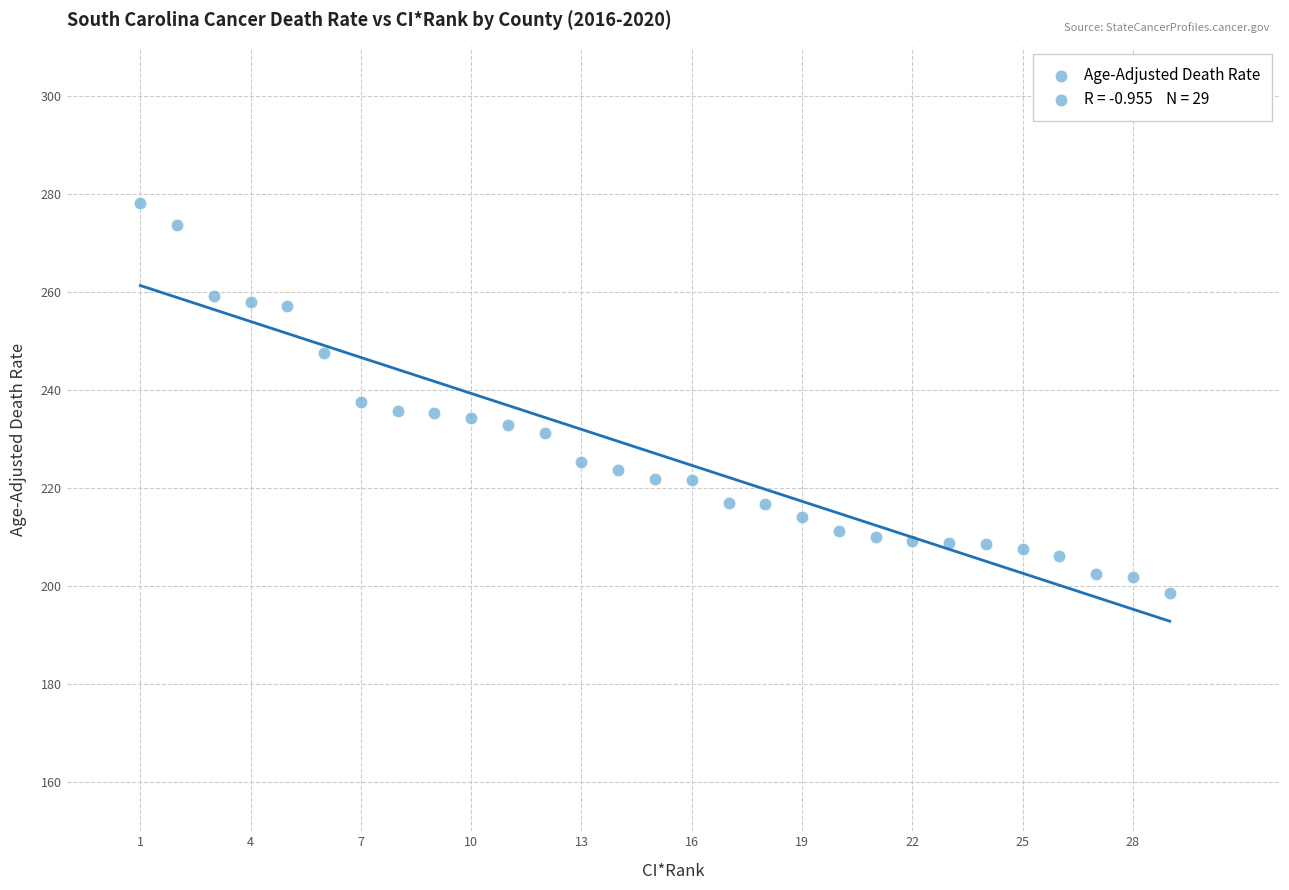

What is the range of X values (max minus min)?

28.0